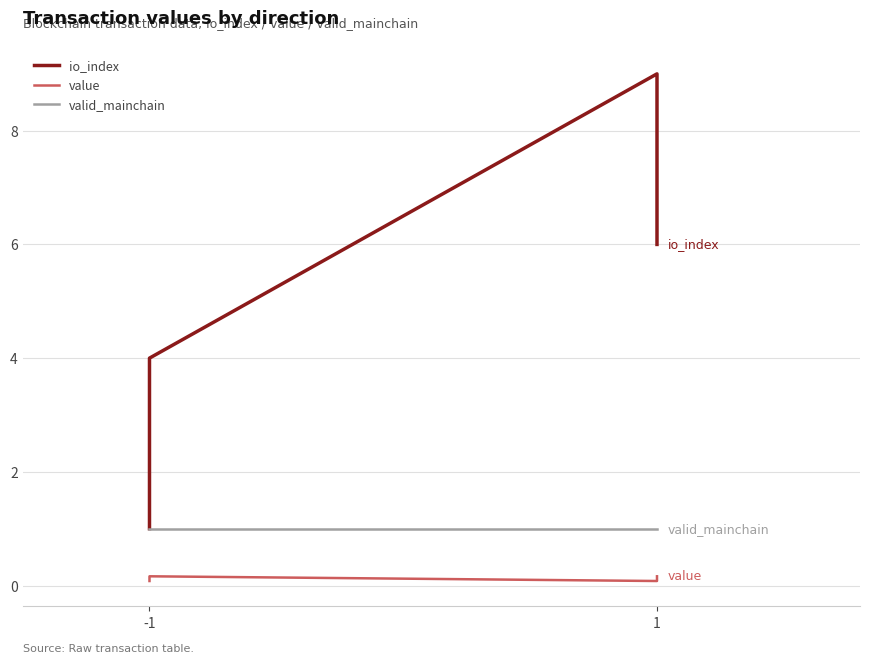

True or false: io_index and value intersect in this chart.

False